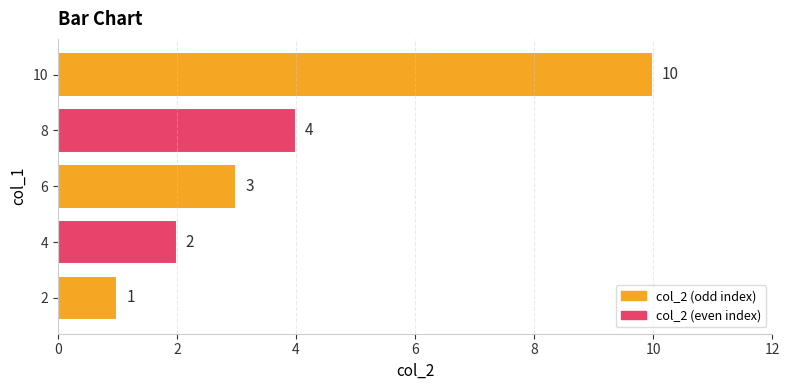

What is the change in value from 4 to 8?

+2